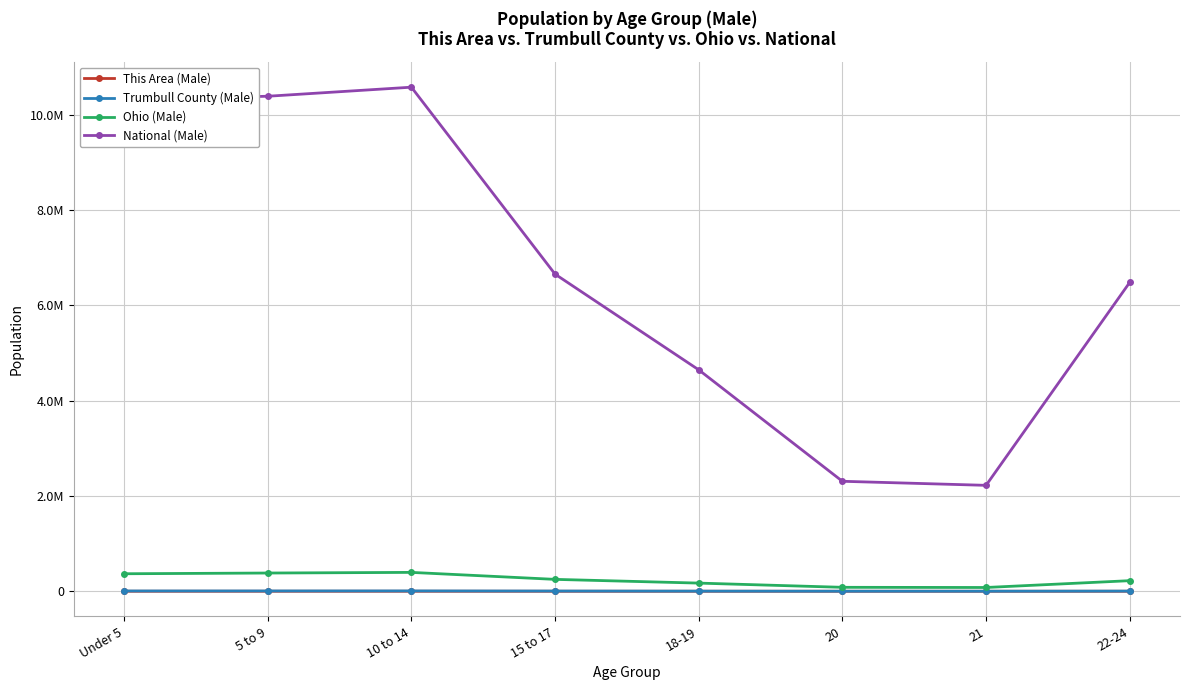

In Ohio (Male), how many points are higher than both neighbors (excluding endpoints)?

1